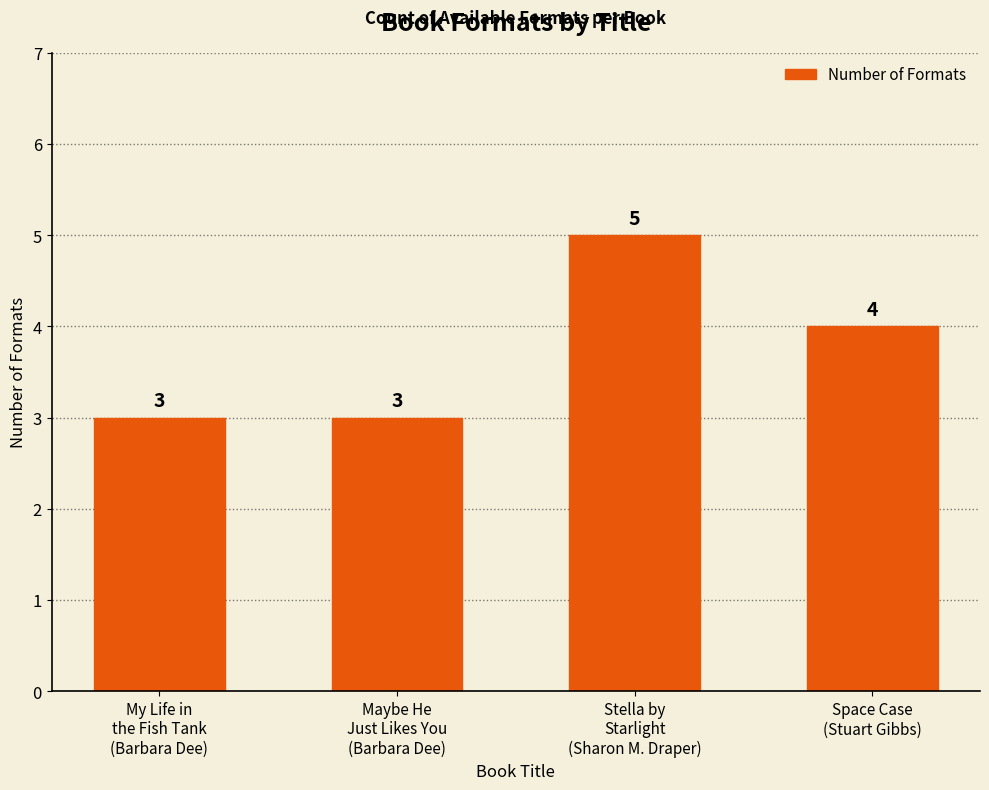

What position from the left is Stella by
Starlight
(Sharon M. Draper)?

3